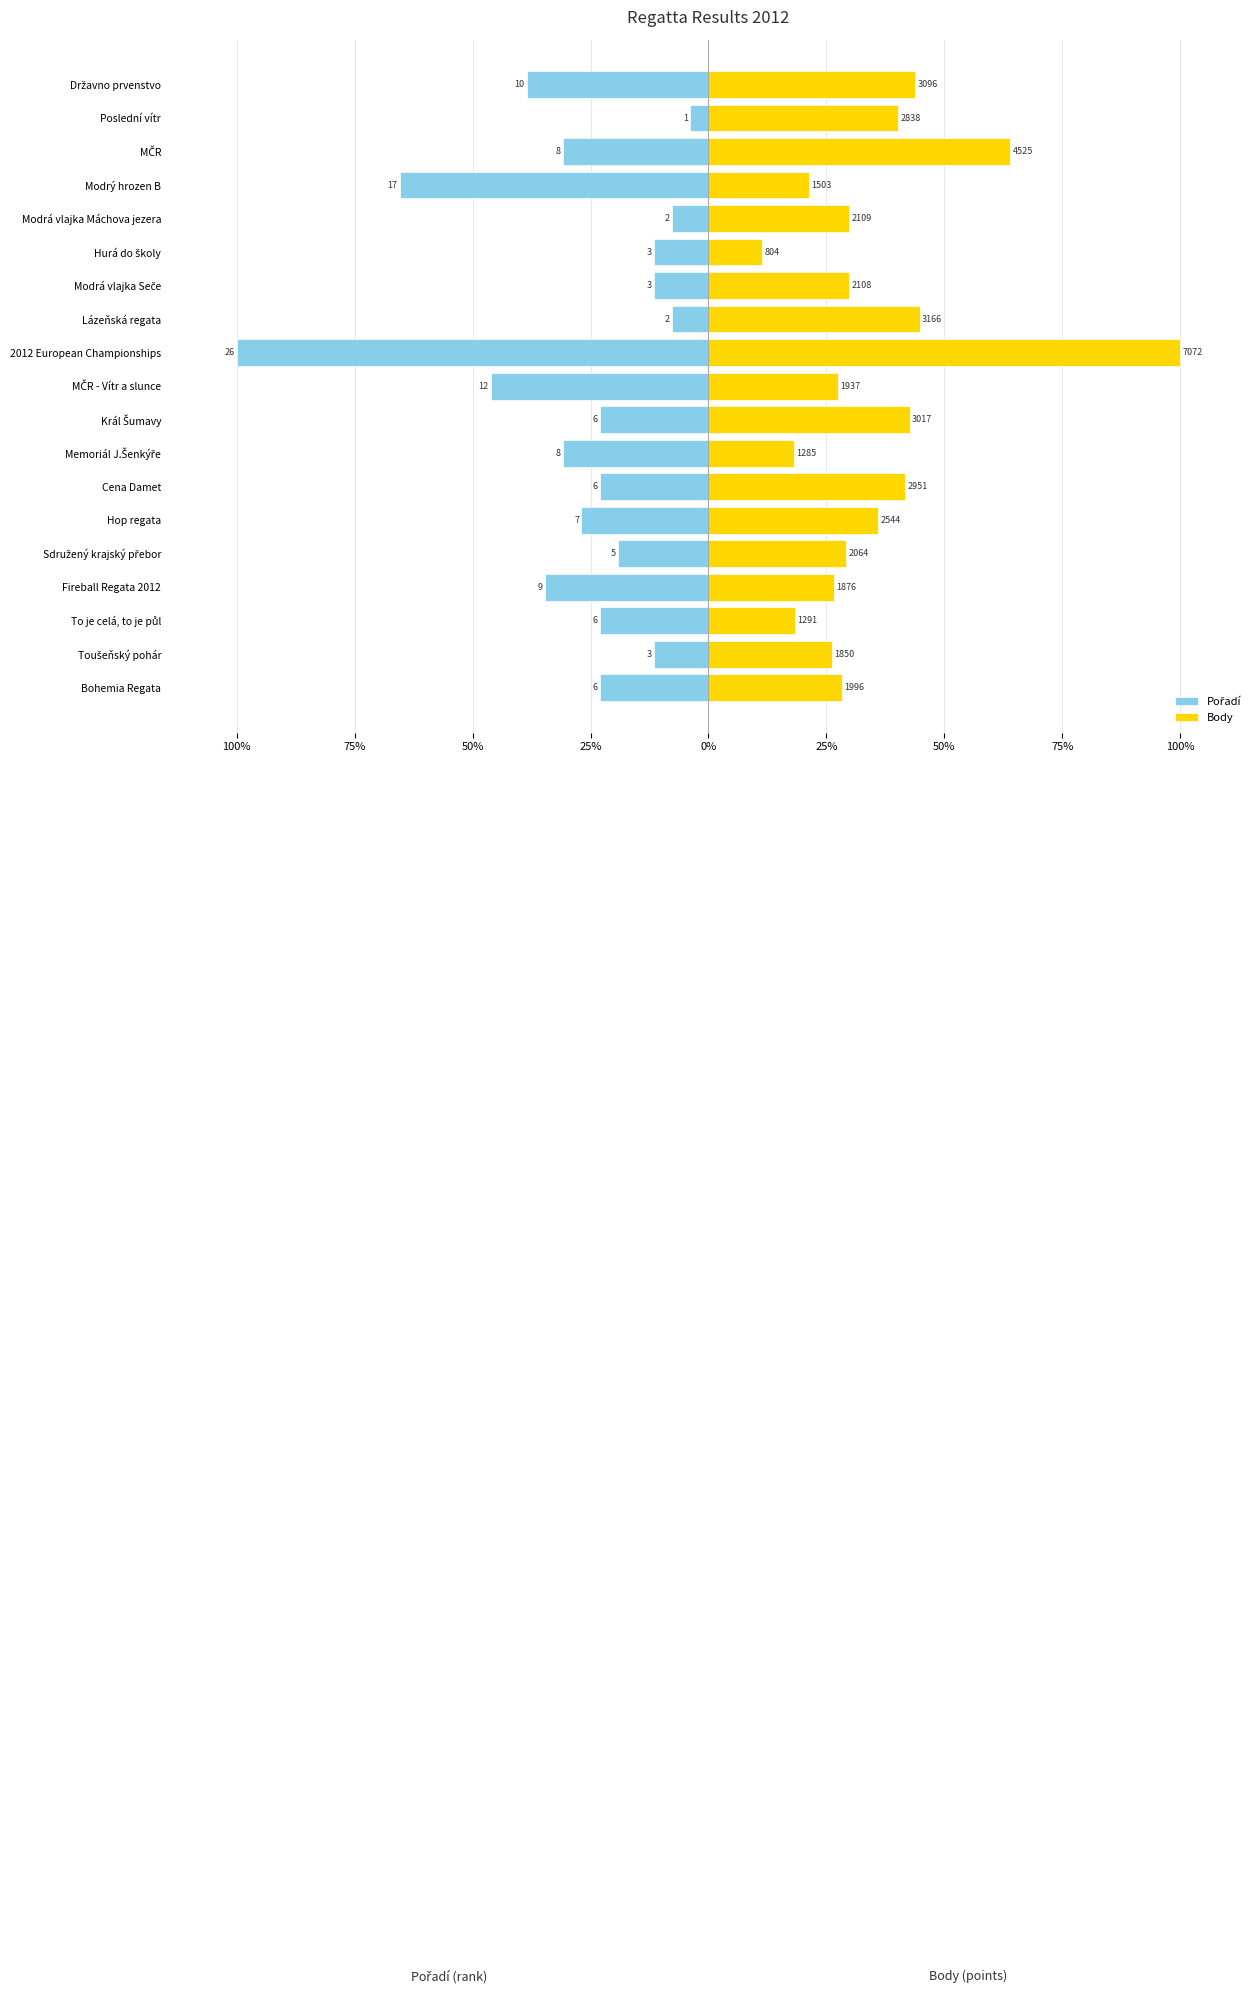

What is the label of the 7th bar from the right?

Modrá vlajka Seče